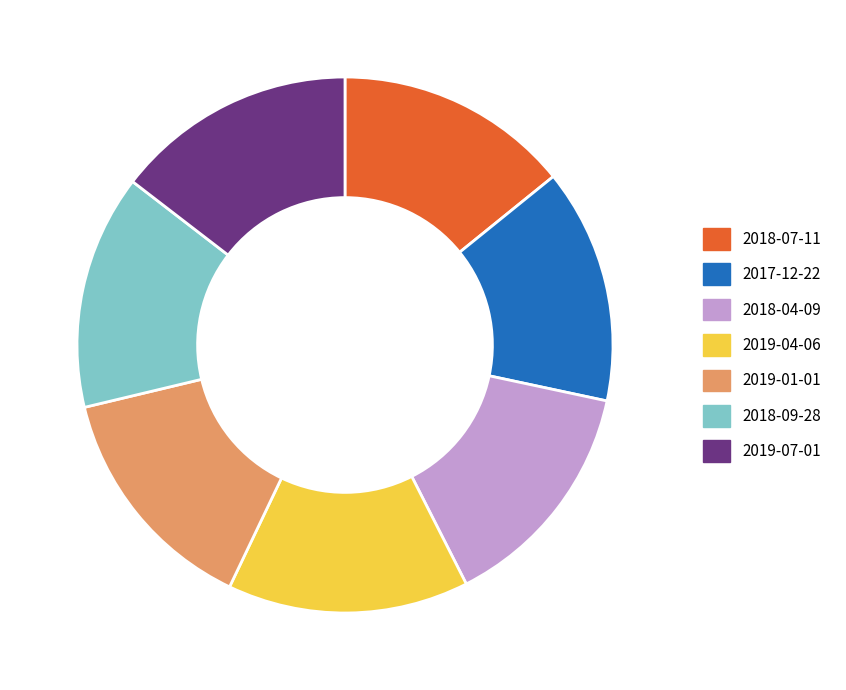

Does 2018-04-09 account for over 50% of the chart?

No